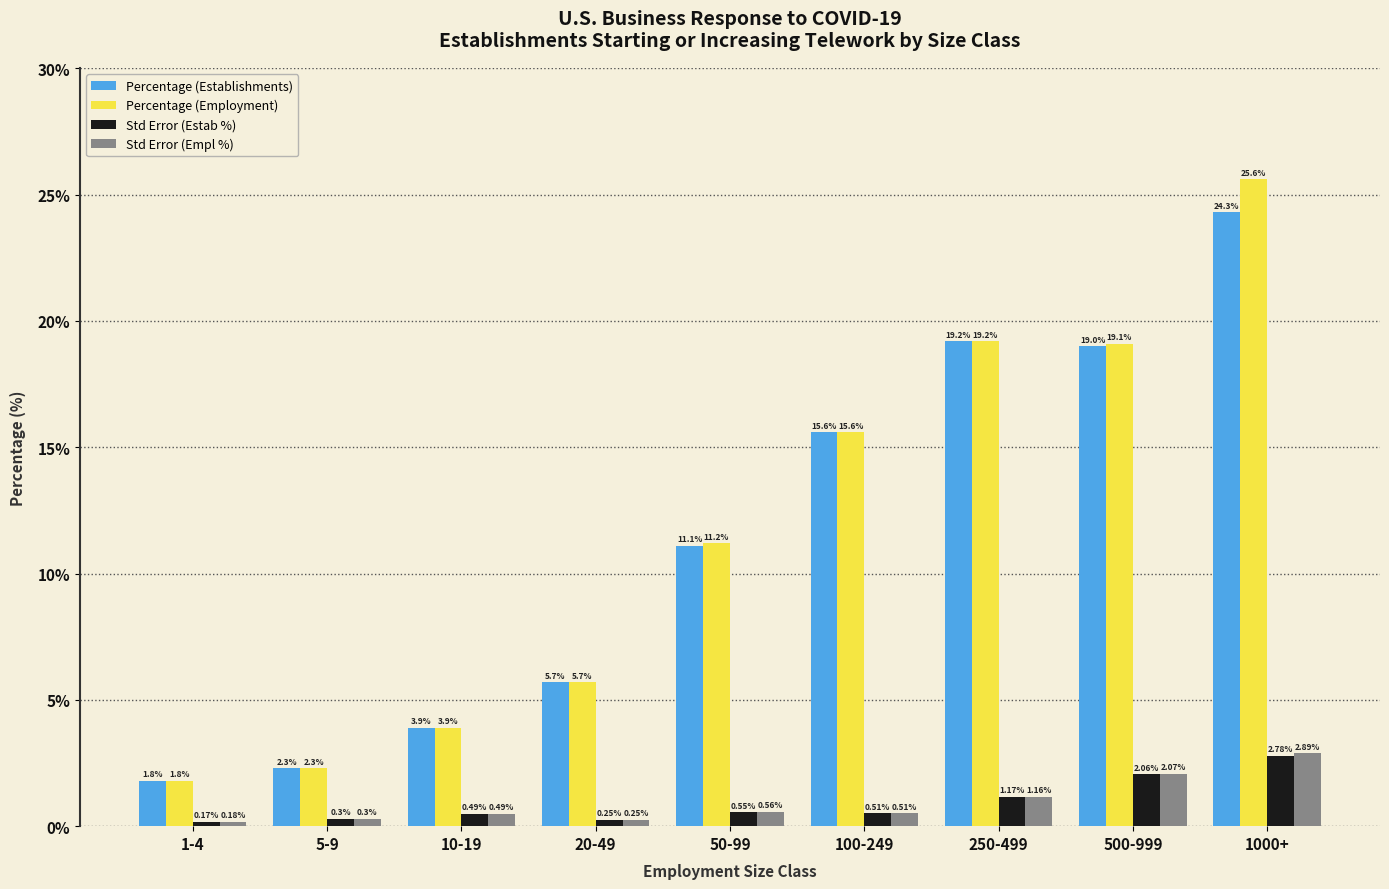

At which label does Std Error (Estab %) reach its peak?

1000+